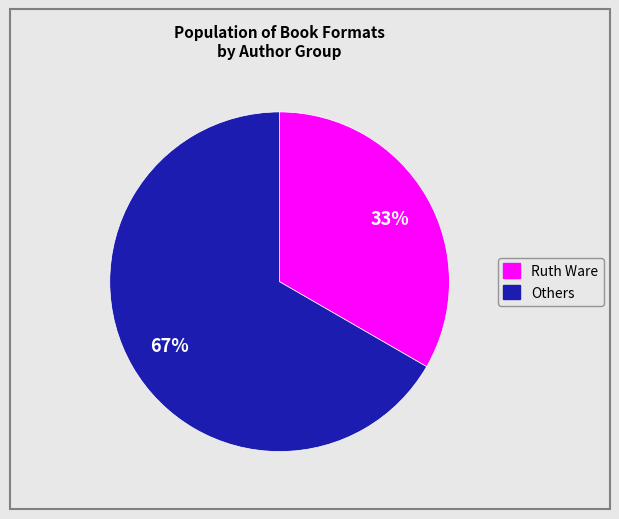

To the nearest percent, what is the average slice percentage?

50%